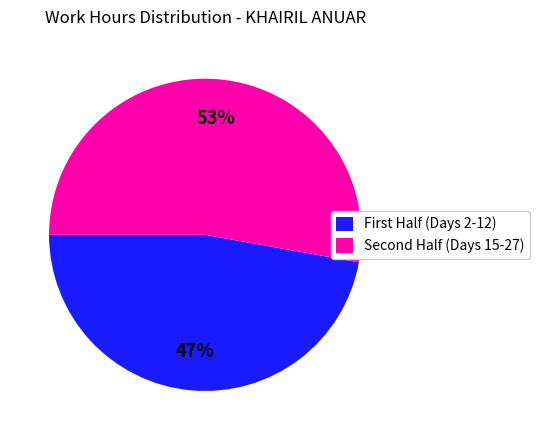

Rank the categories by value from lowest to highest.

First Half (Days 2-12), Second Half (Days 15-27)